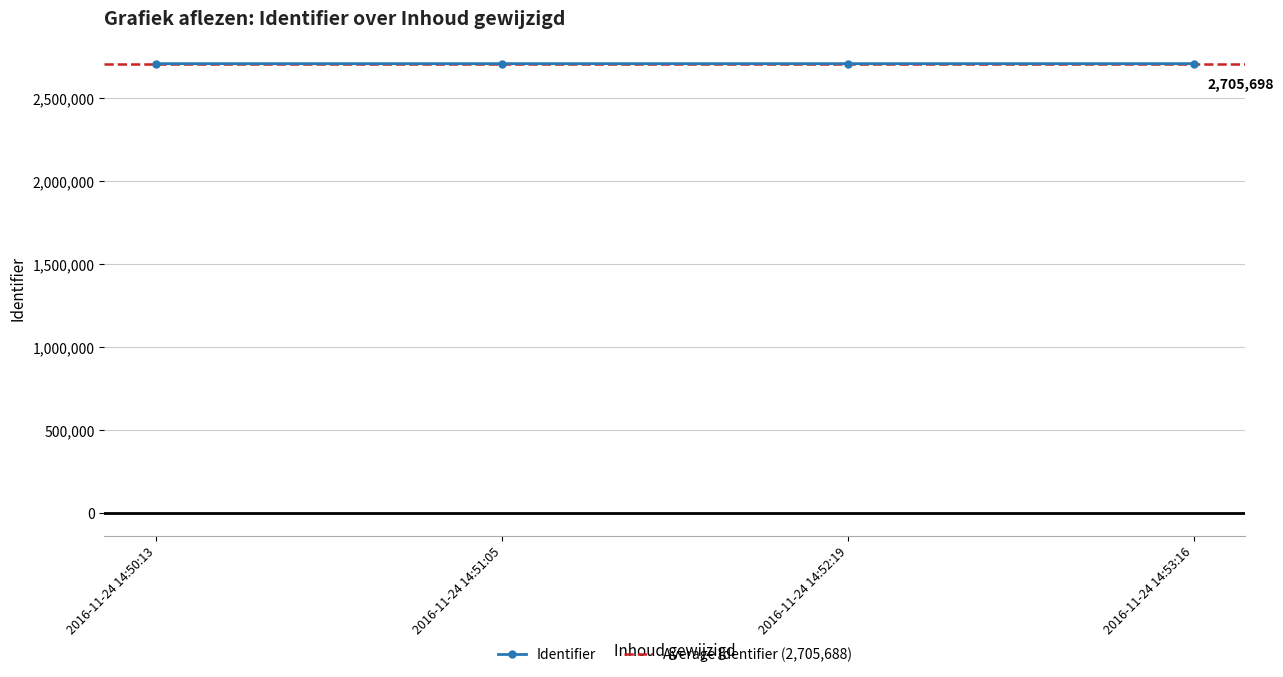

True or false: the data shows 1172351 at 2016-11-24 14:50:13.

False